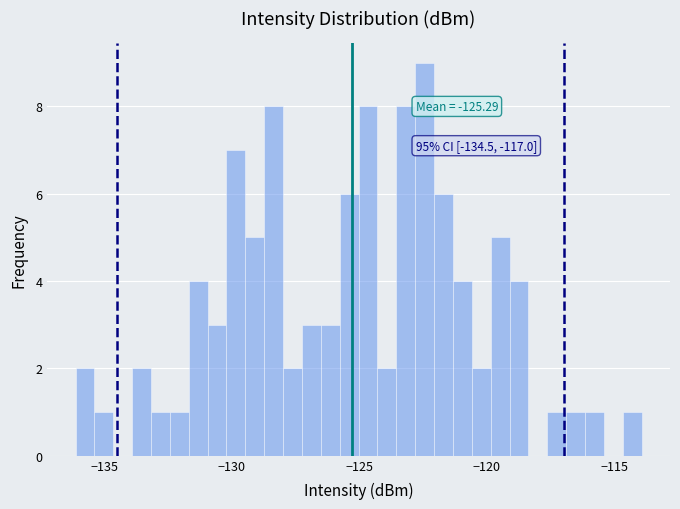

Around what value on the x-axis is the tallest bar? Give the approximate position of its centre, as read against the axis.

-122.5